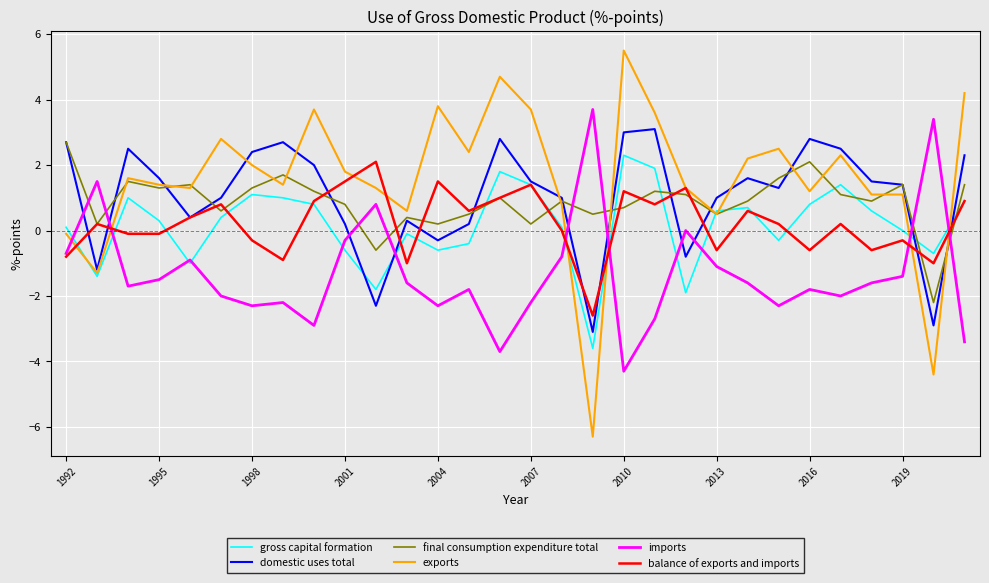

Which series has the largest range (max minus min)?

exports